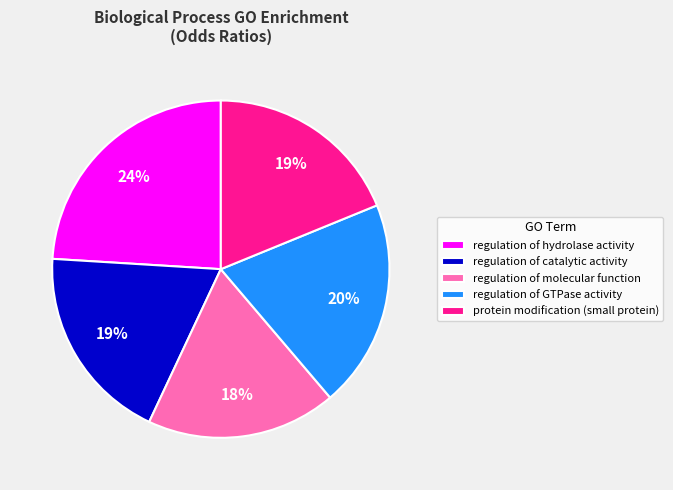

The protein modification (small protein) slice represents 29% of the pie. True or false?

False